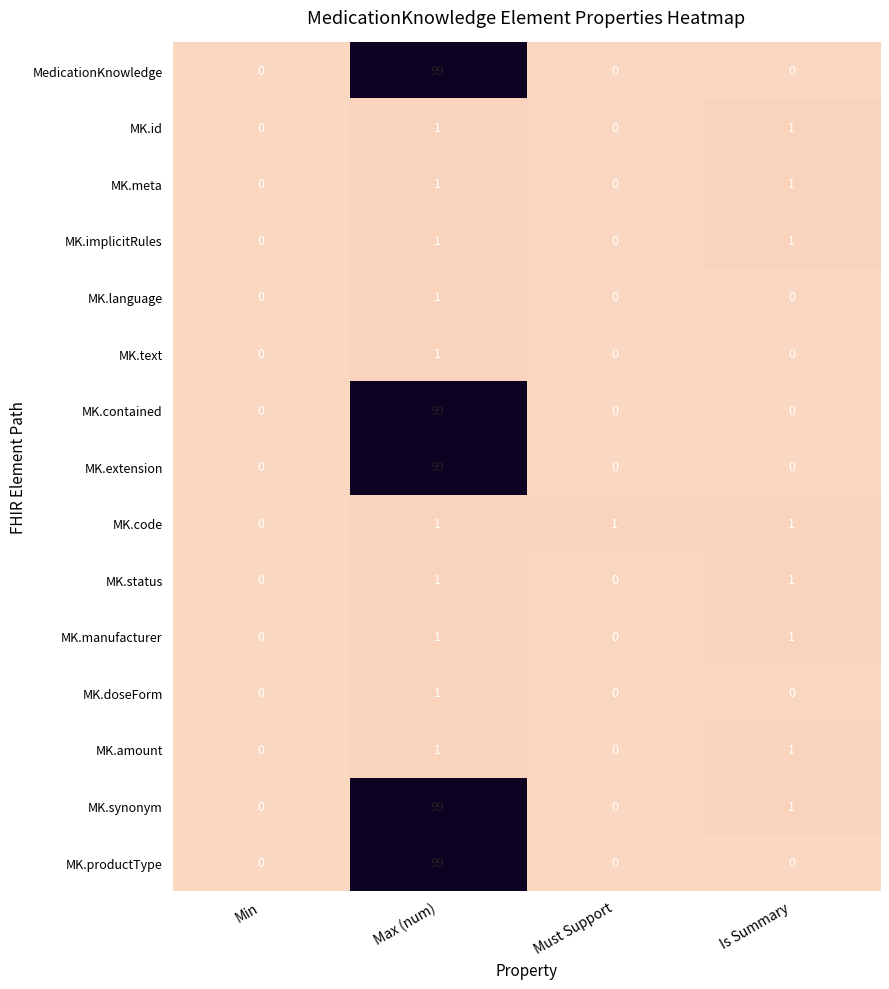

What is the difference between the maximum and minimum values in the MK.extension series?

99